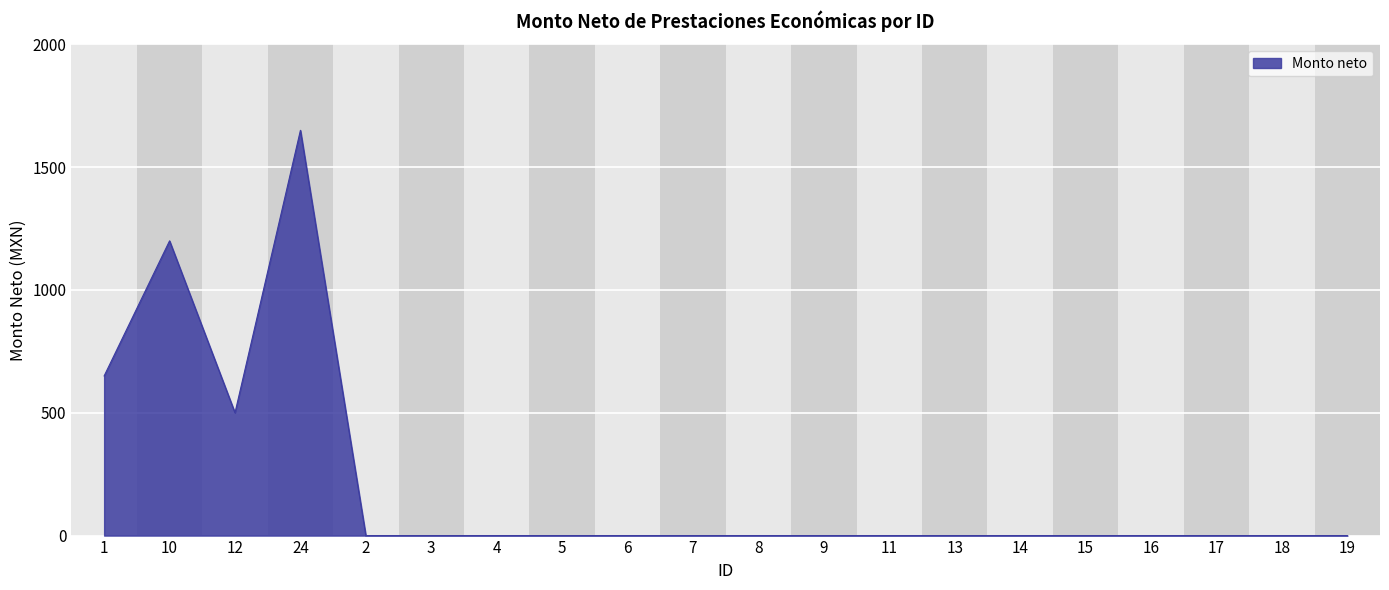

What is the greatest value displayed?

1650